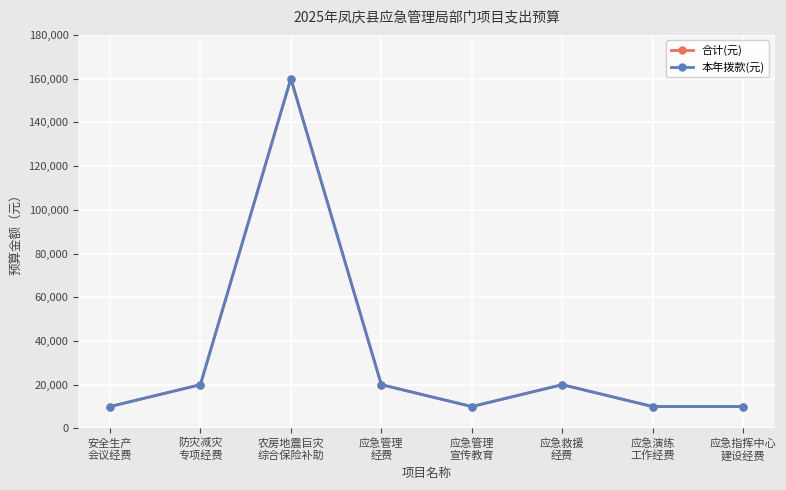

True or false: 本年拨款(元) and 合计(元) intersect in this chart.

False